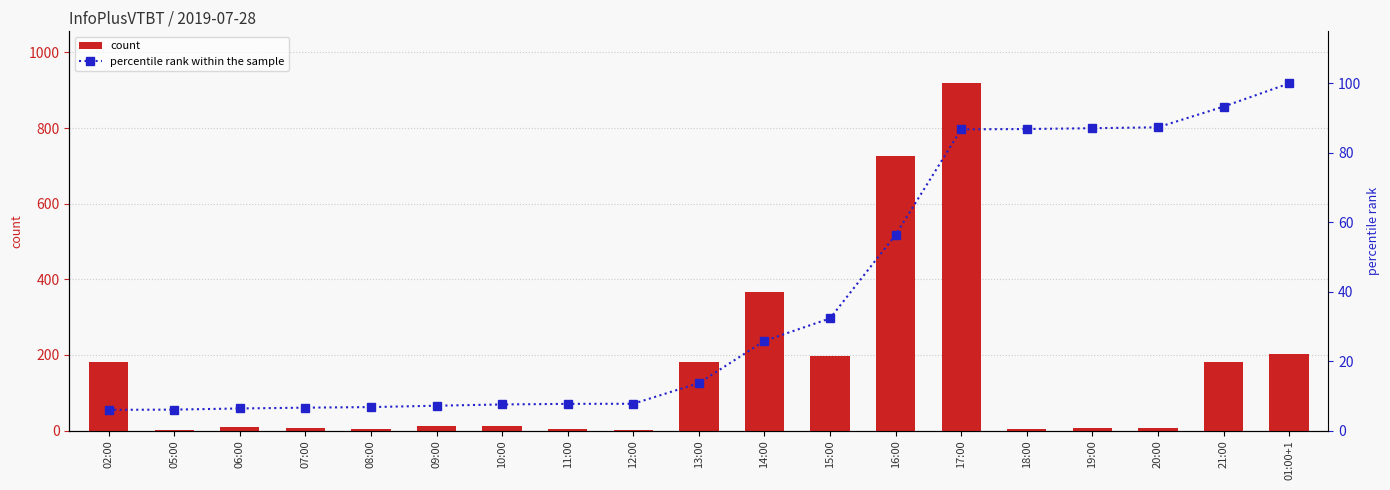

What is the sum of the count values at 15:00 and 12:00?

197